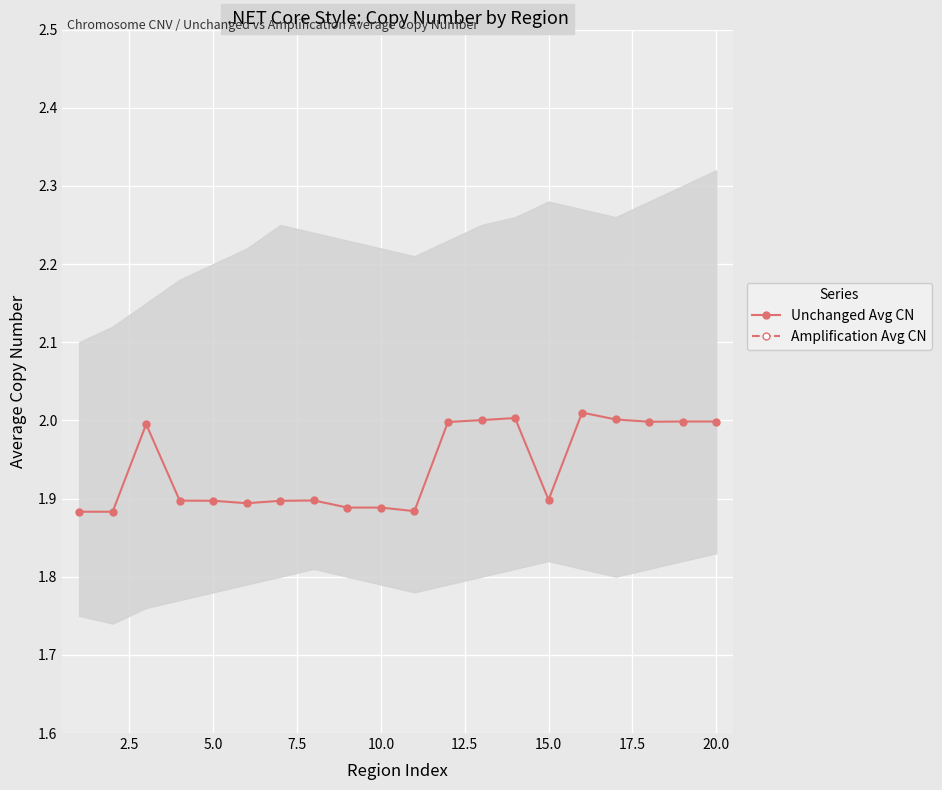

True or false: Unchanged Avg CN has more than 0 interior local peaks.

True